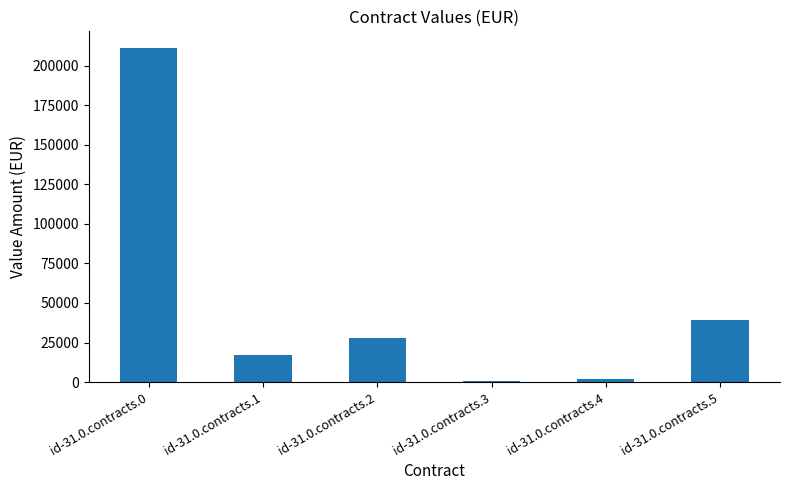

True or false: the data shows 45554.5 at id-31.0.contracts.2.

False